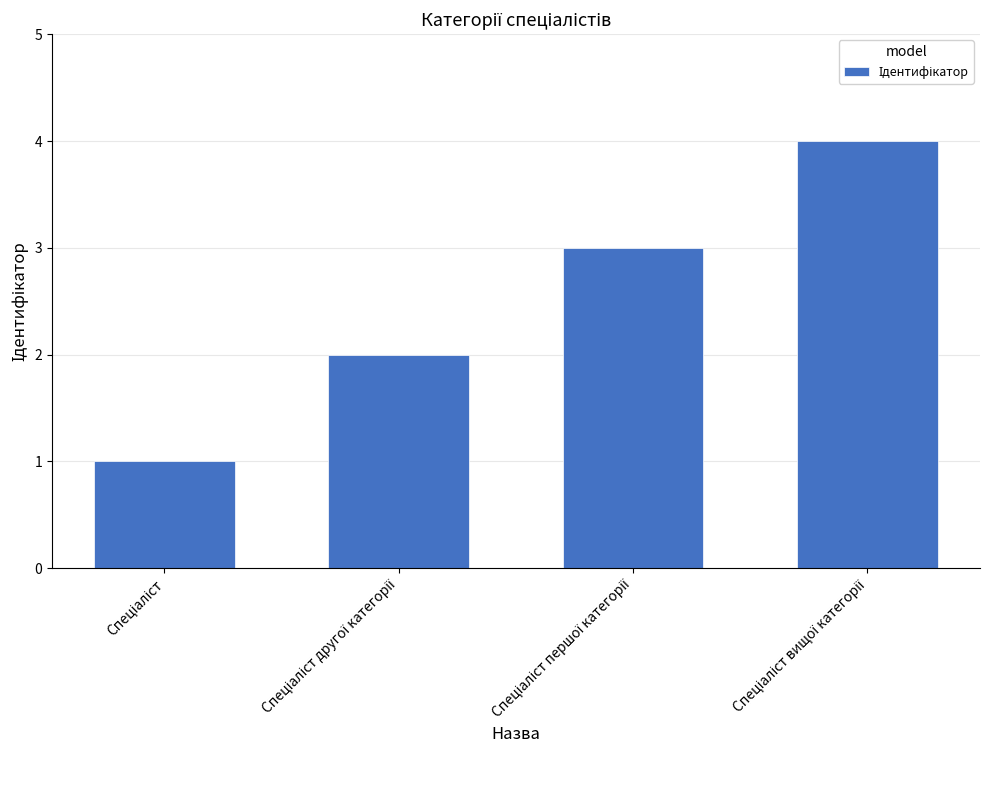

What is the value of the 2nd bar from the left?

2